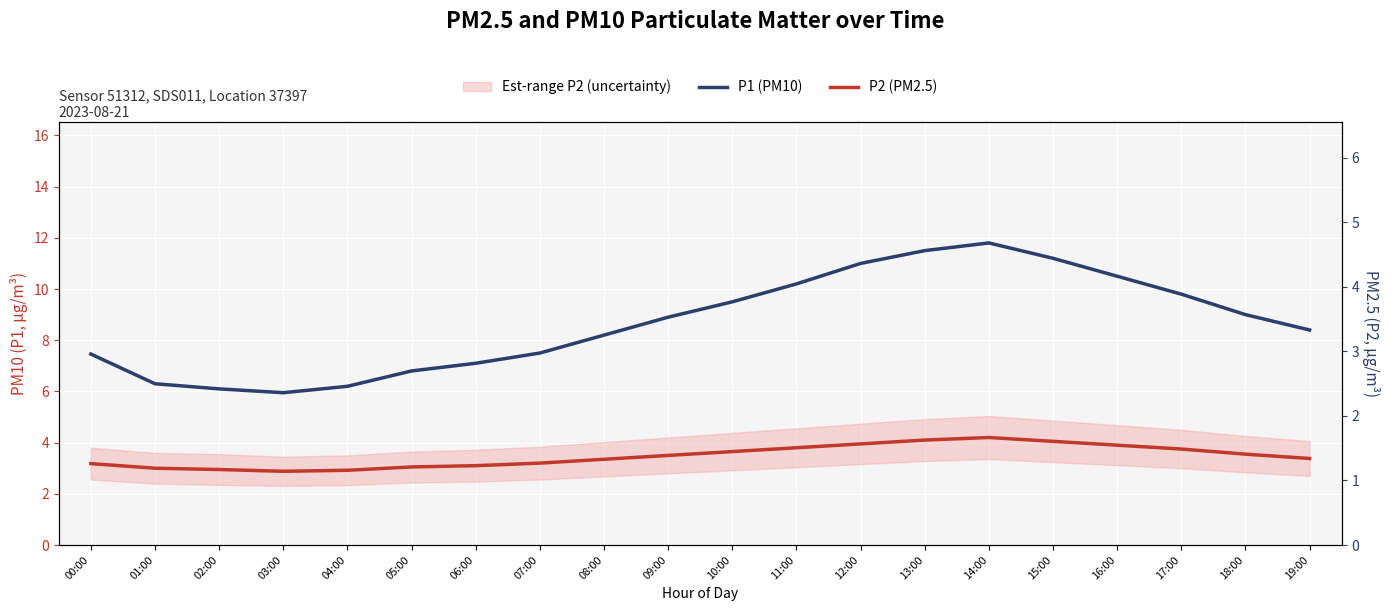

How many values in the P1 (PM10) series exceed 8?

12